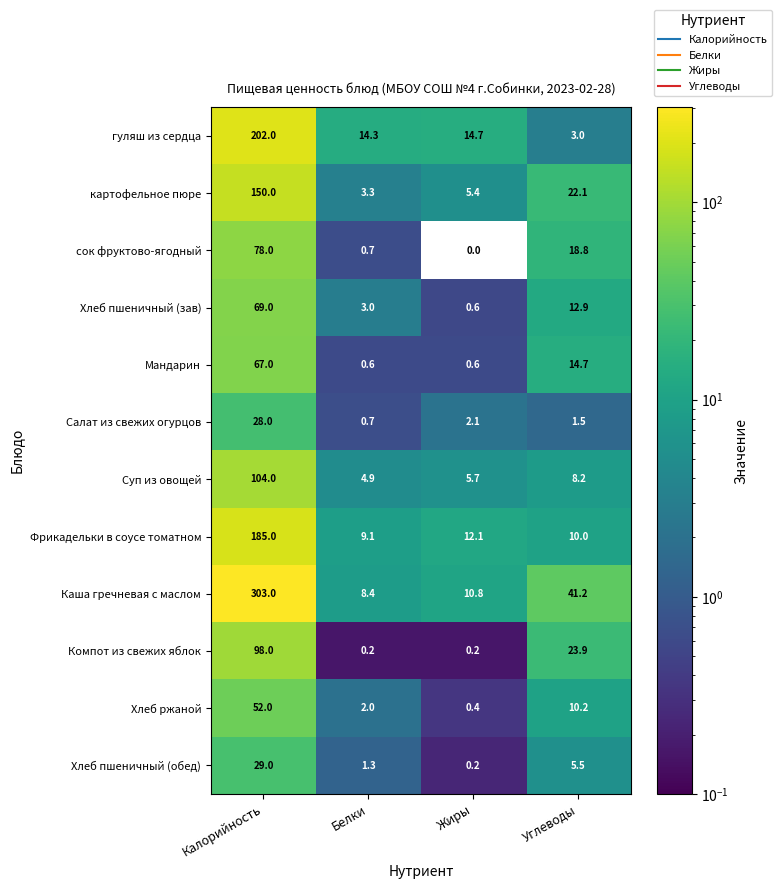

Rank the categories by картофельное пюре value from highest to lowest.

Калорийность, Углеводы, Жиры, Белки